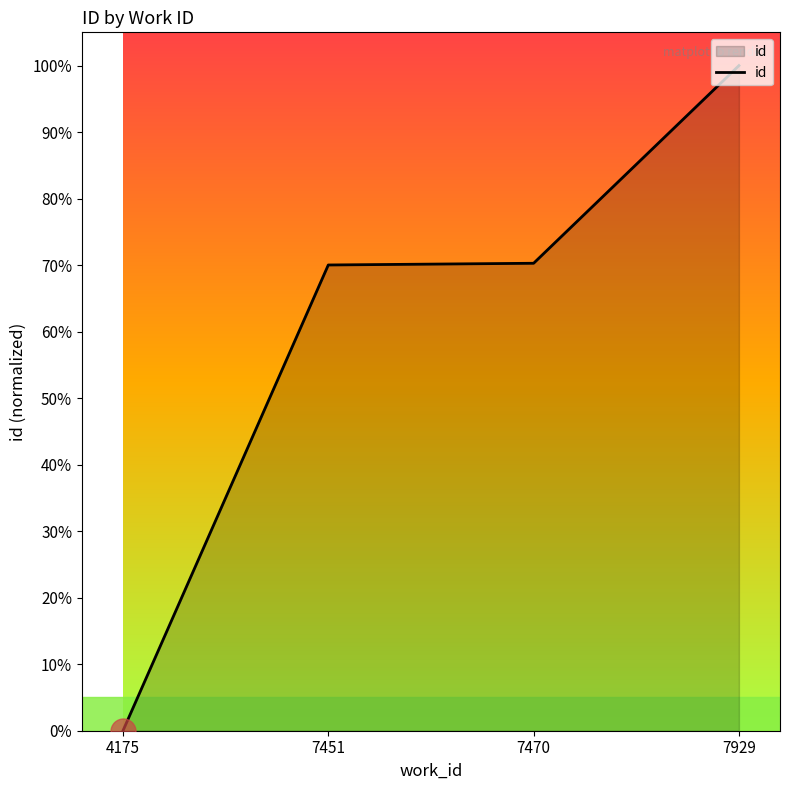

Is this an area chart (filled region under the line)?

Yes